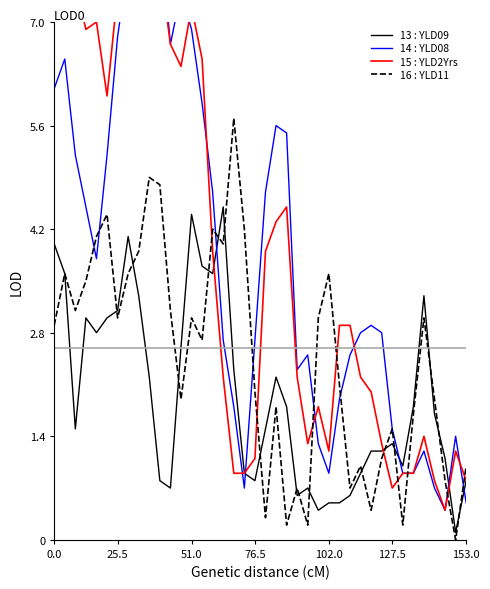

What are all the series names shown in the legend?

13 : YLD09, 14 : YLD08, 15 : YLD2Yrs, 16 : YLD11